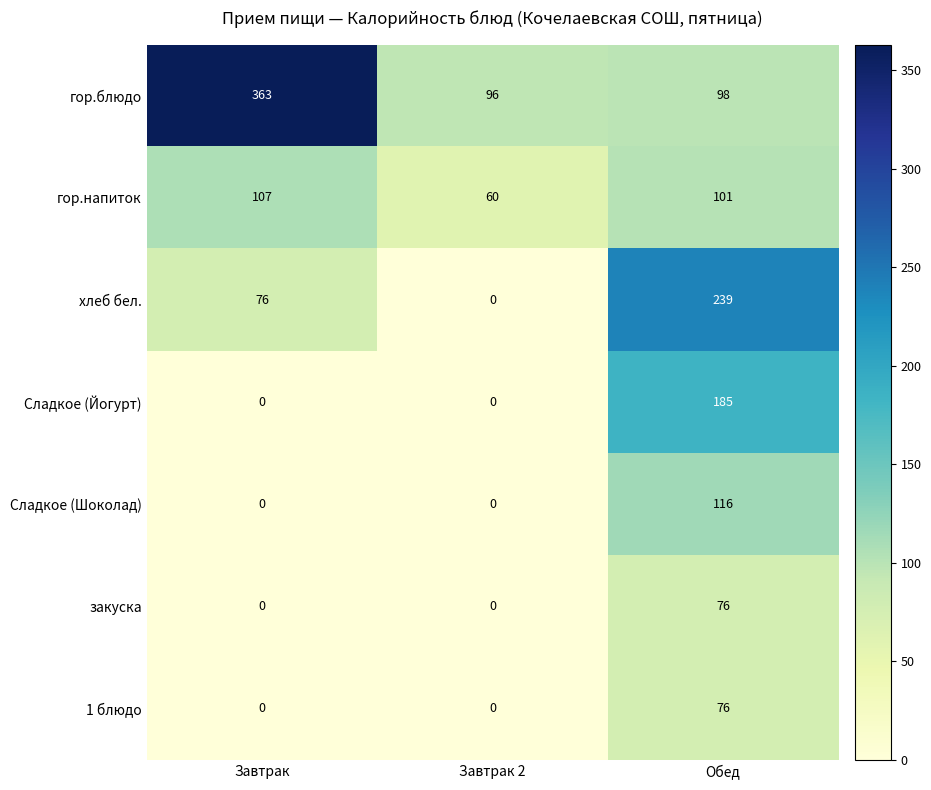

What is the difference between the гор.напиток values at Завтрак and Обед?

6